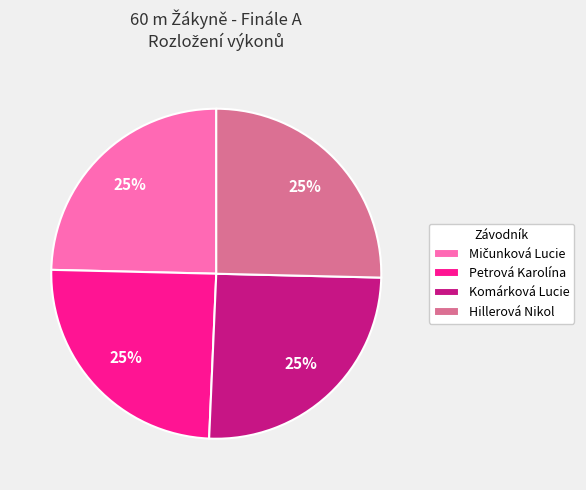

Is it true that Hillerová Nikol is 39% of the pie?

False